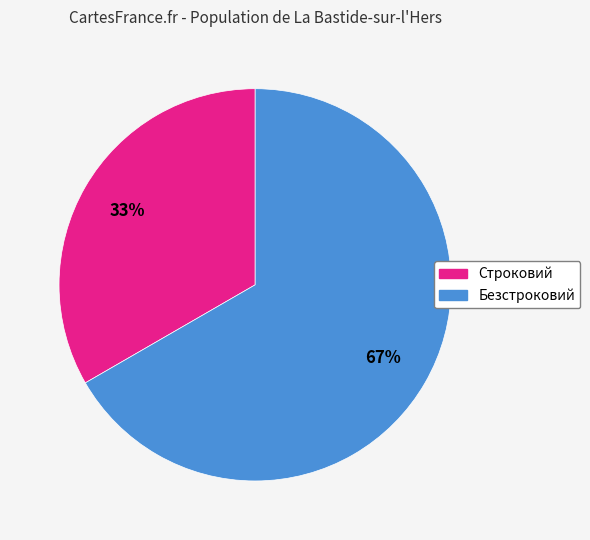

What is the ratio of the value at Строковий to the value at Безстроковий?

0.5